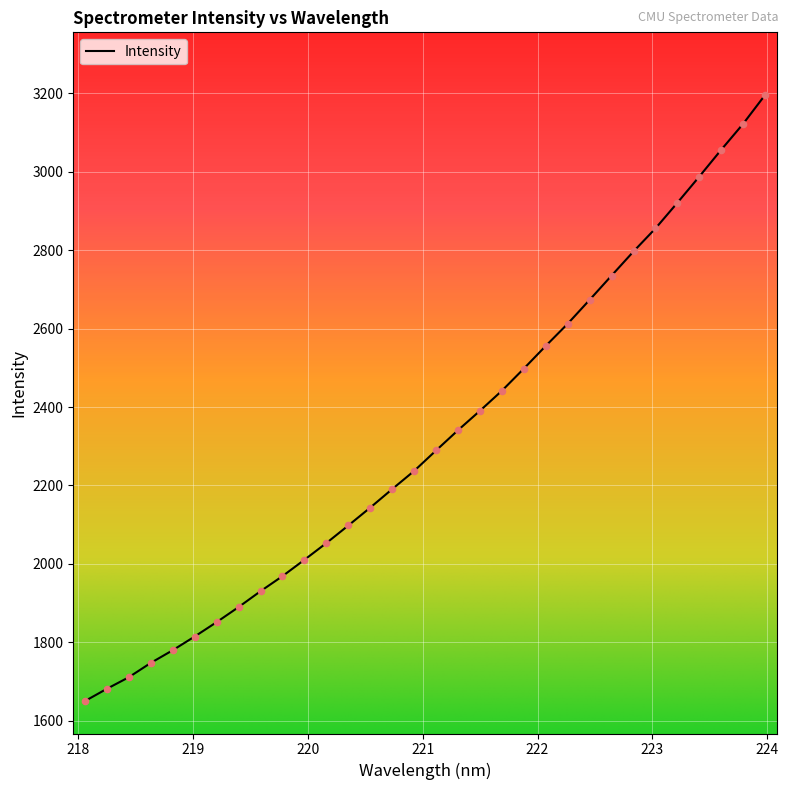

What is the difference between the maximum and minimum values?

1545.9